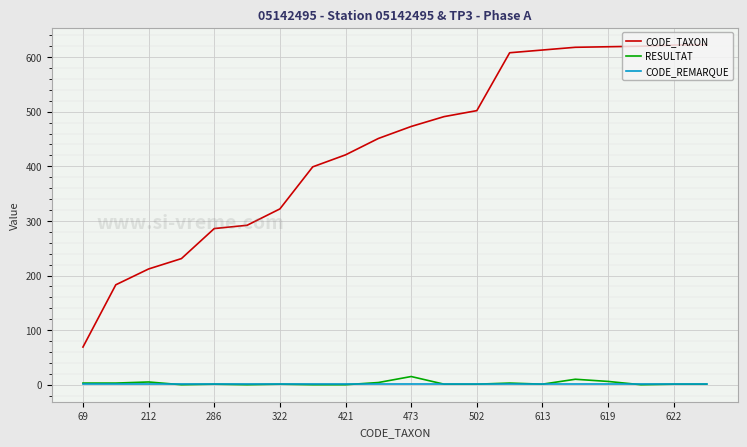

What are all the series names shown in the legend?

CODE_TAXON, RESULTAT, CODE_REMARQUE